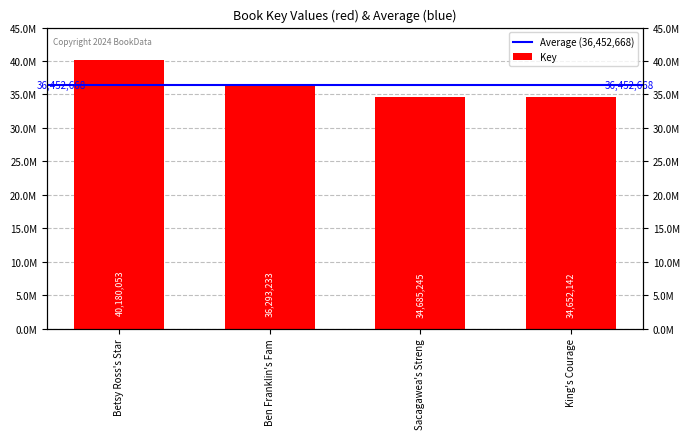

Approximately how many times larger is the value at Betsy Ross's Star compared to Sacagawea's Streng?

1.2